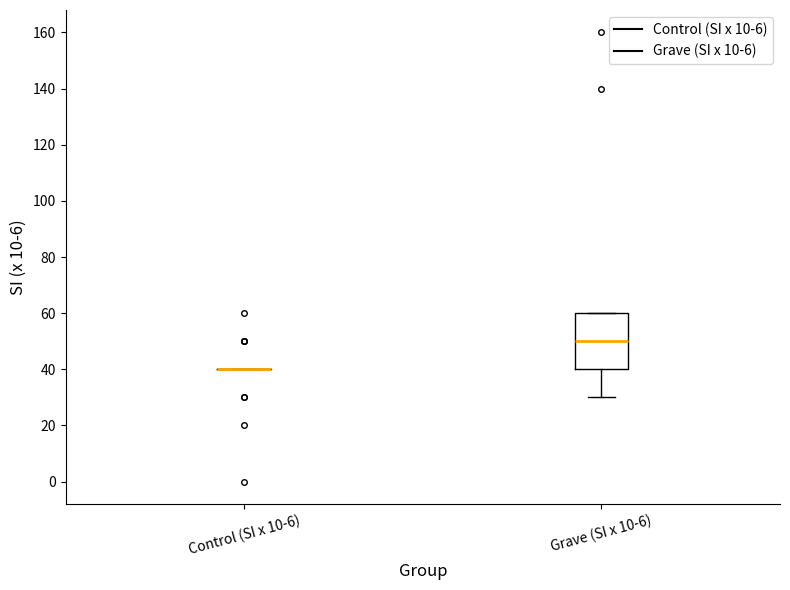

Reading left to right, transcribe this box plot: for each box, give where its median line is, the range the box spans, and where its two whiskers end, as read against the y-axis. The values are not printed on the chart, so give them approximately, as read against the axis.

Control (SI x 10-6): box collapsed to a line at 40, whiskers 40 to 40
Grave (SI x 10-6): median 50, box 40 to 60, whiskers 30 to 60